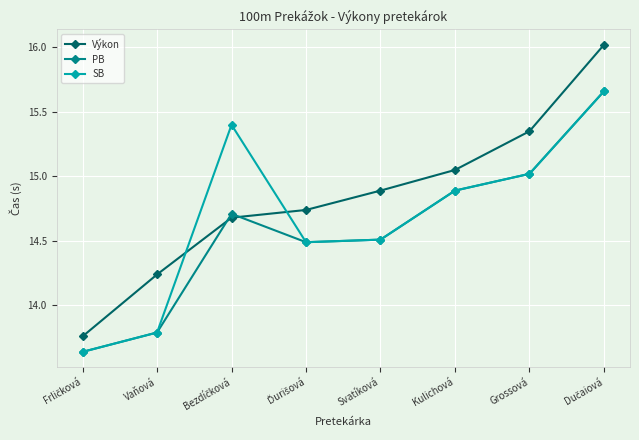

What is the difference between the SB values at Vaňová and Kulichová?

1.1